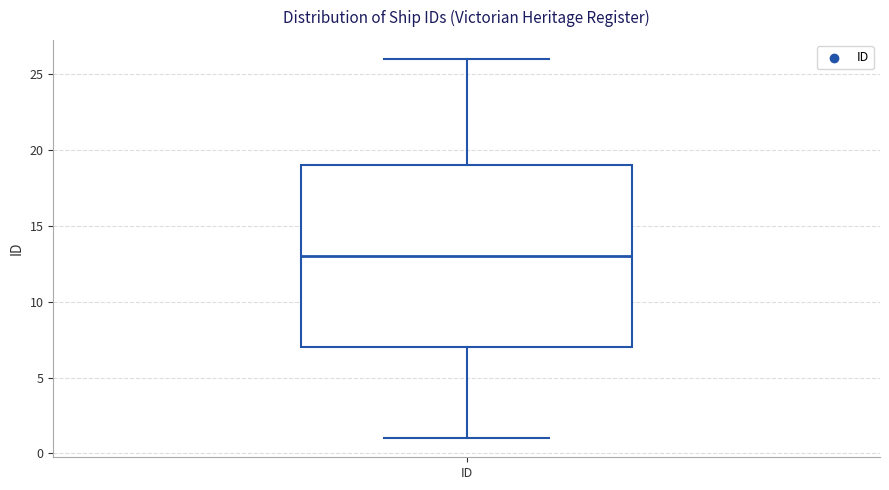

Where does the median line of the box for ID sit on the y-axis? The values are not printed on the chart, so give them approximately, as read against the axis.

13